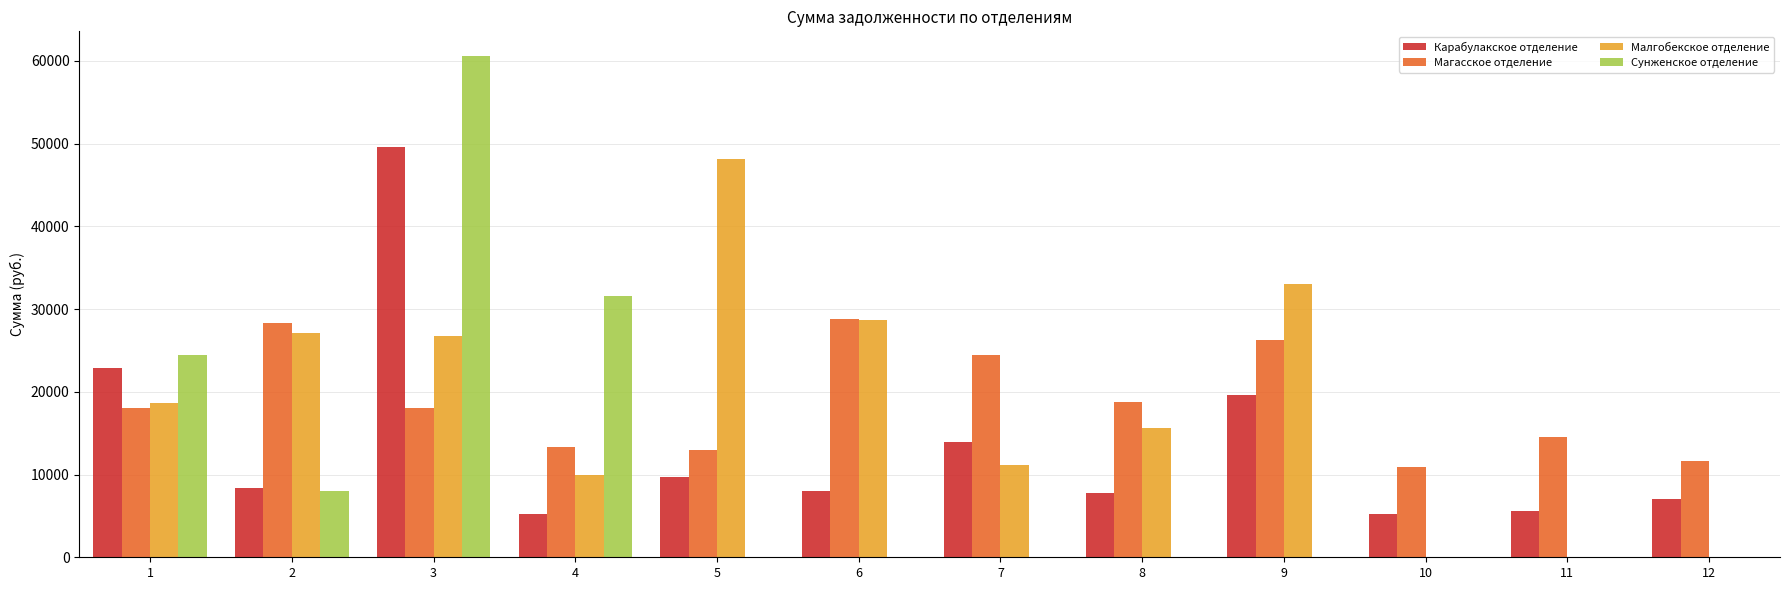

What is the highest value of the Сунженское отделение series?

60533.6